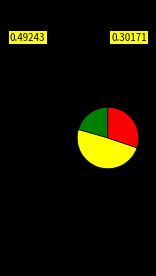

Is there a majority slice in this chart?

No